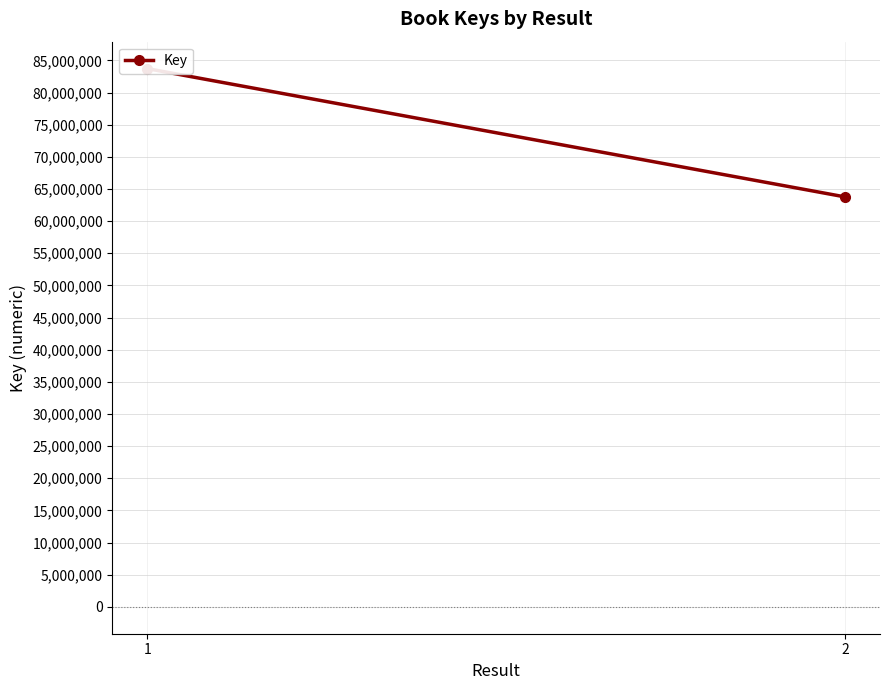

True or false: the data shows 83729146 at 1.

True